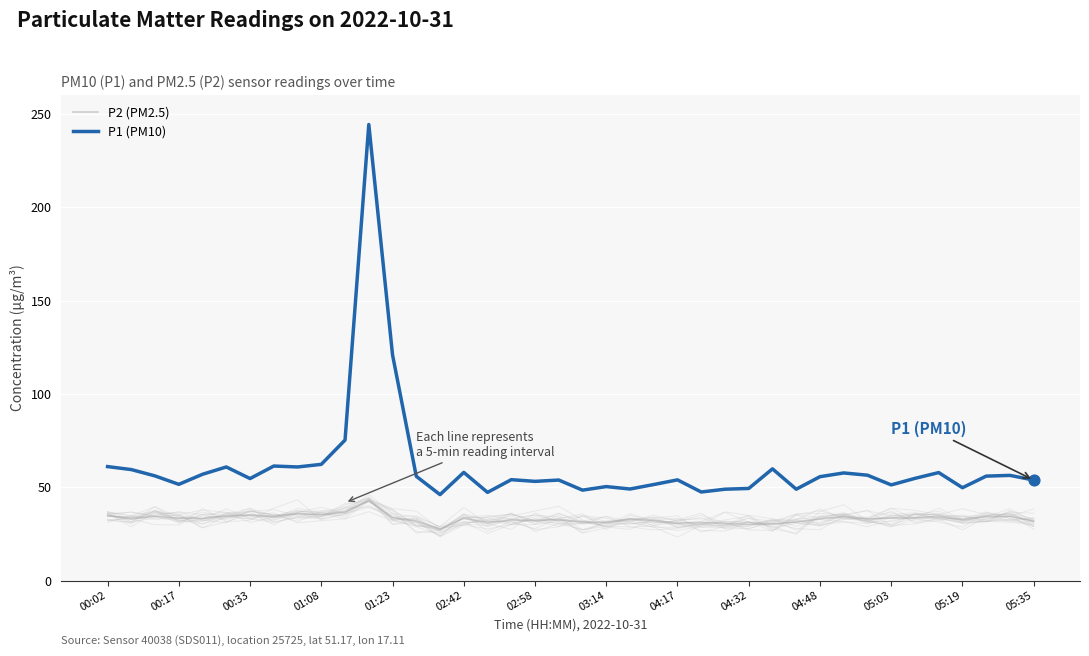

What are all the series names shown in the legend?

P2 (PM2.5), P1 (PM10)